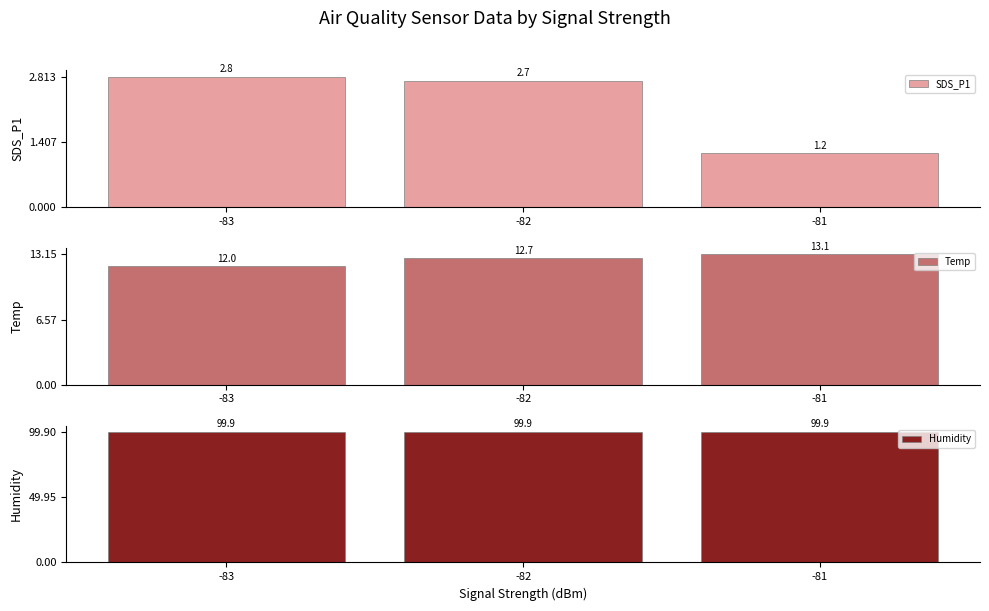

Where is Humidity nearest to the value 99?

-82